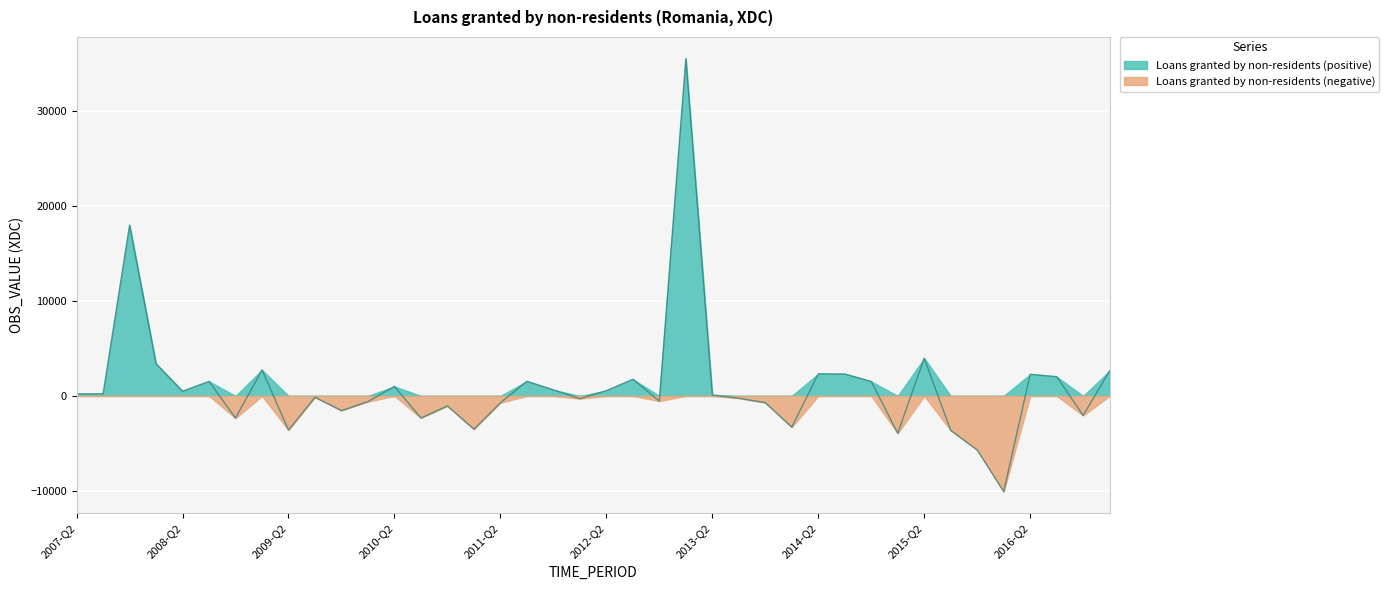

The chart shows a value of 1528.5 at 2016-Q2. True or false?

False